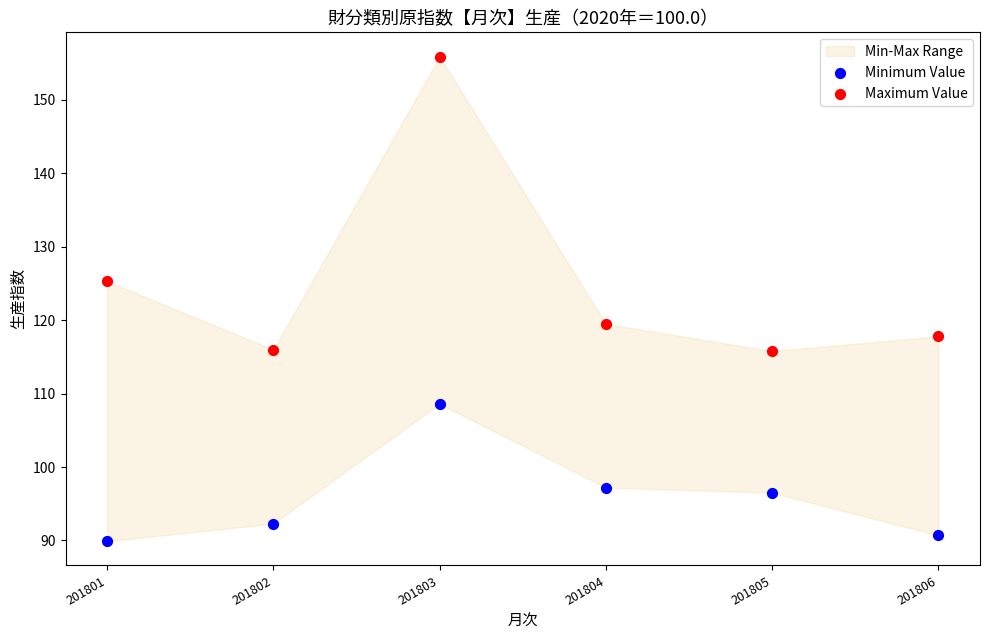

Which series has the largest Y range (max minus min)?

Maximum Value